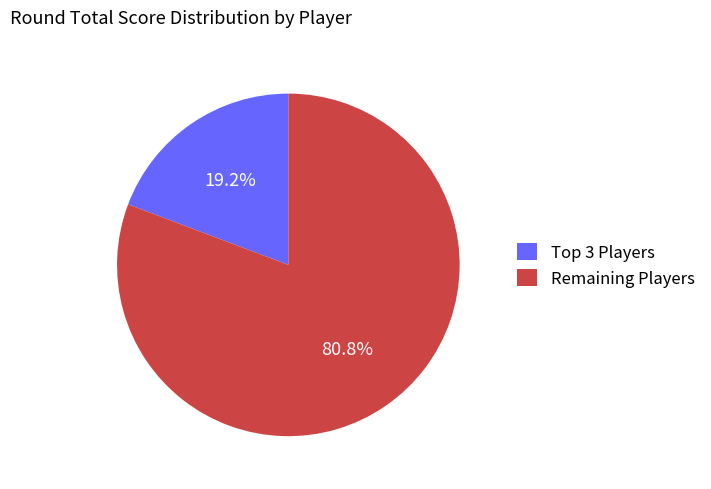

How many slices are in this pie chart?

2